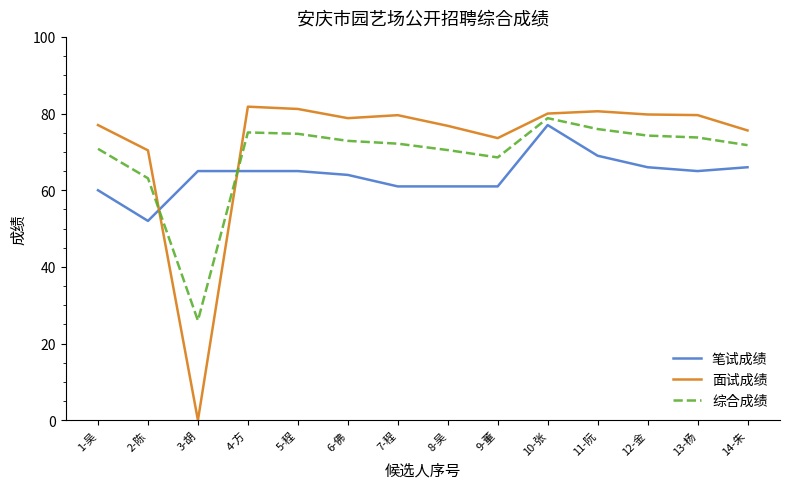

What is the maximum value for 面试成绩?

81.8